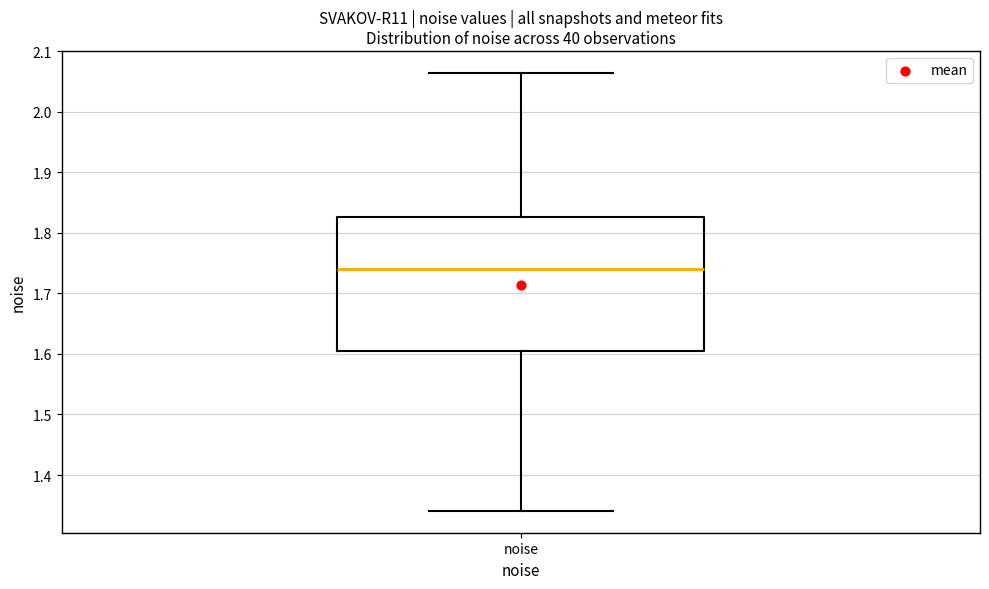

Read this box plot against the y-axis: the position of the median line, the range covered by the box, and the ends of both whiskers. The values are not printed on the chart, so give them approximately, as read against the axis.

median 1.74, box 1.61 to 1.83, whiskers 1.34 to 2.06